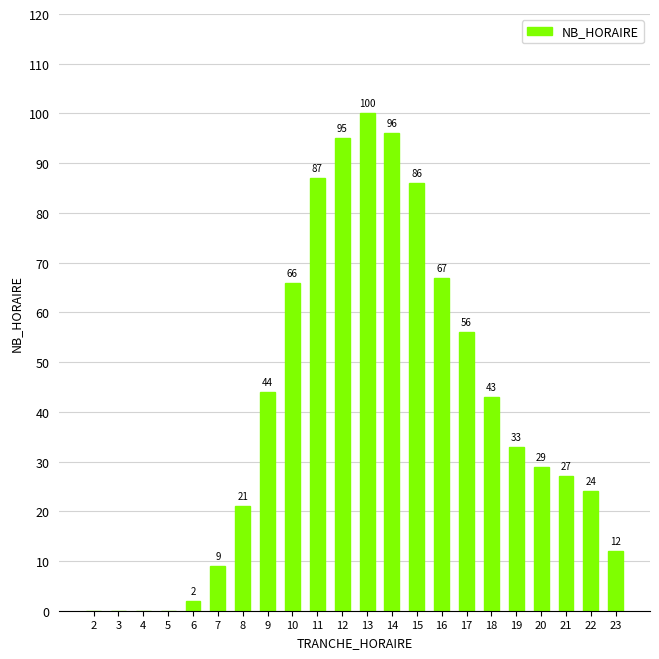

Which has a higher value, 11 or 14?

14